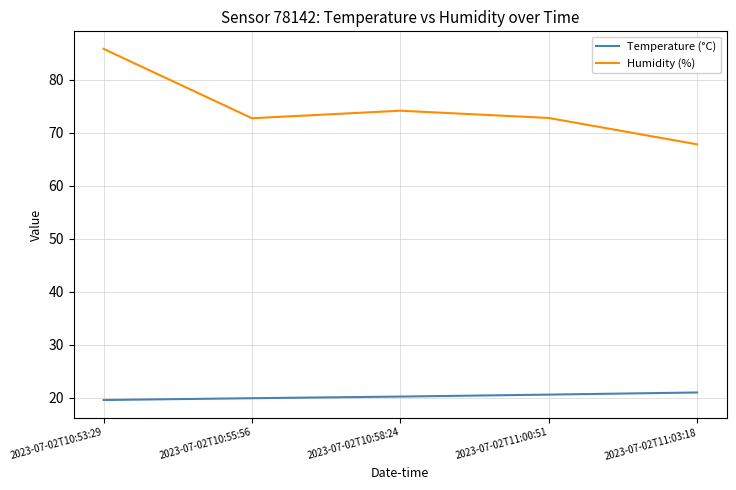

What position from the right is 2023-07-02T10:58:24?

3